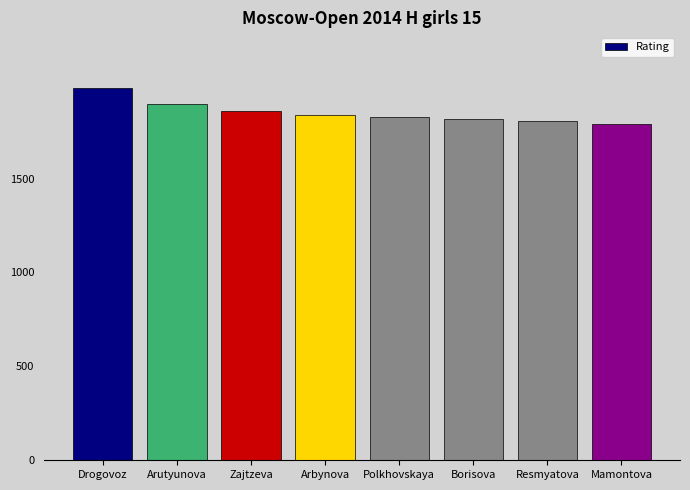

What is the difference between the maximum and minimum values?

191